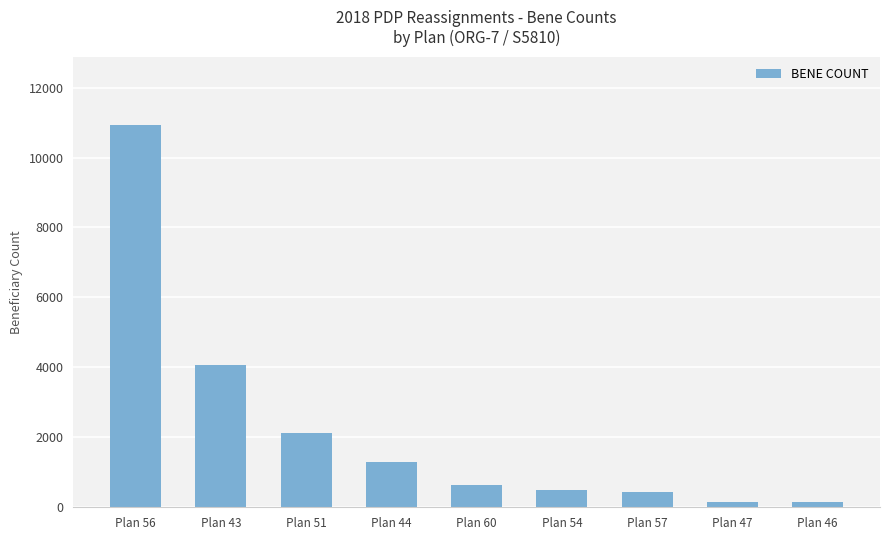

What is the difference between the second highest and second lowest values?

3926